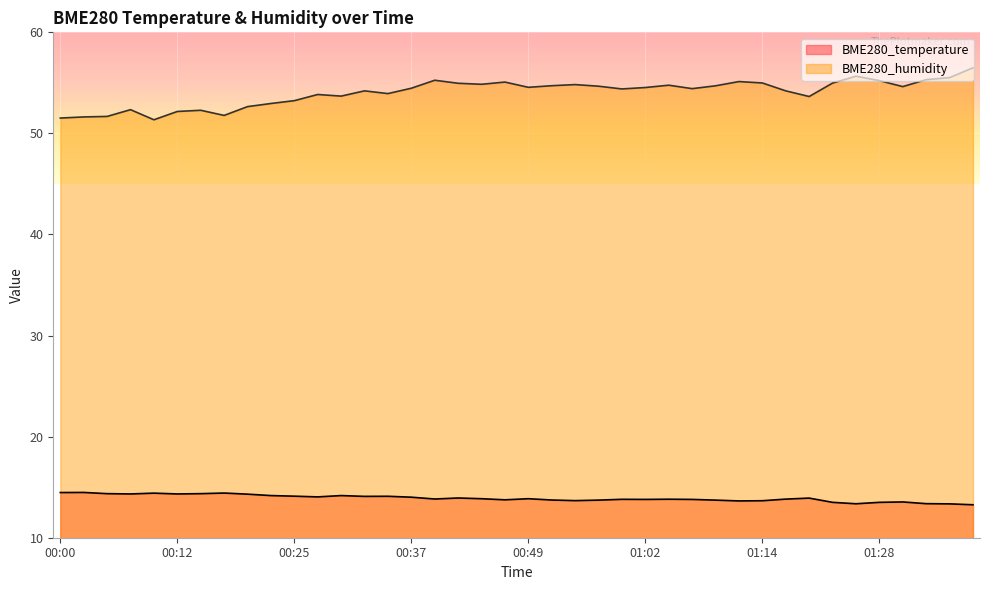

True or false: BME280_humidity has more than 0 interior local peaks.

True